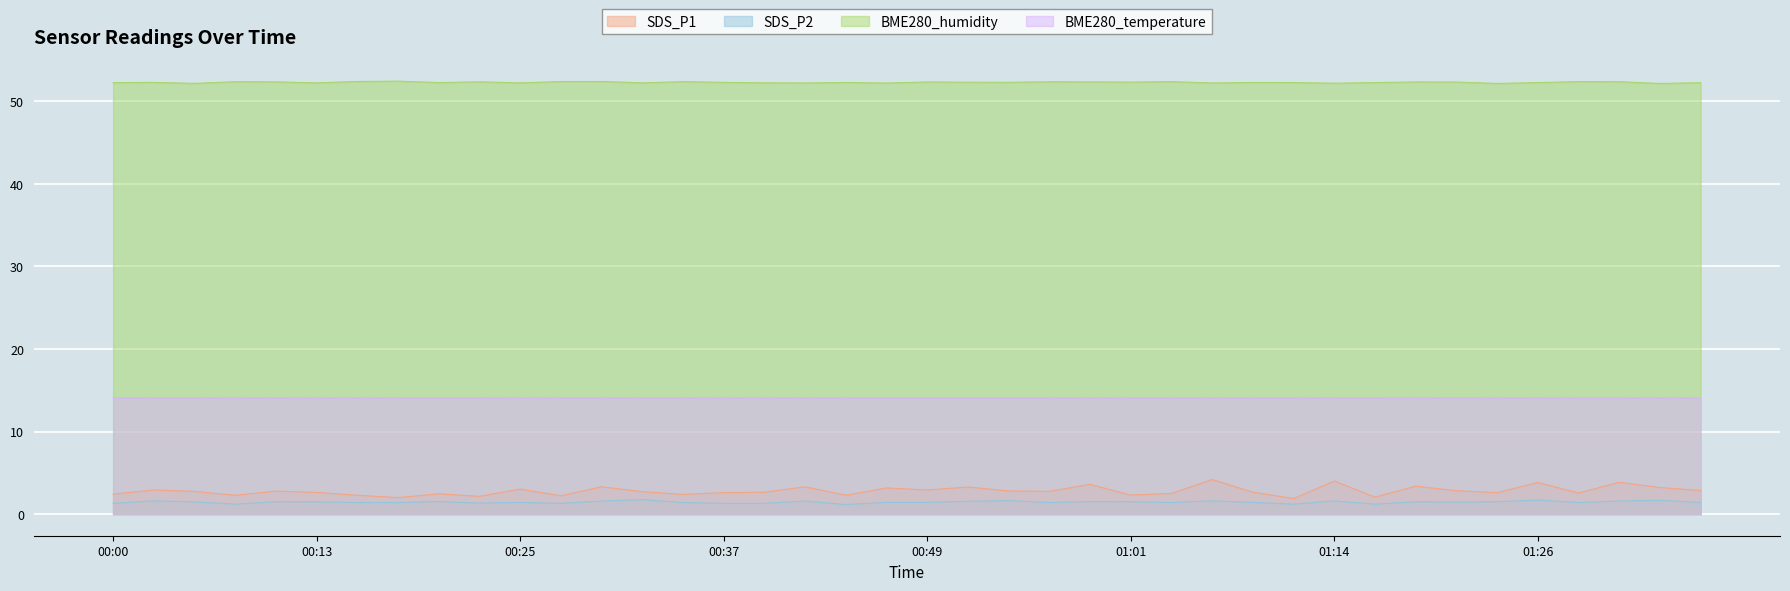

At which label does BME280_temperature reach its minimum?

00:25